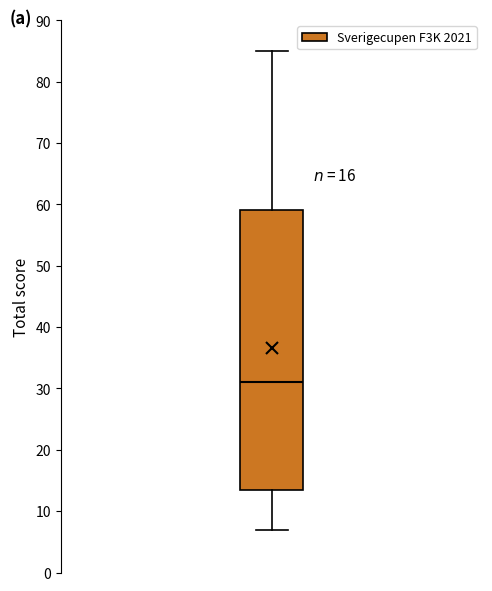

Read this box plot against the y-axis: the position of the median line, the range covered by the box, and the ends of both whiskers. The values are not printed on the chart, so give them approximately, as read against the axis.

median 31, box 14 to 59, whiskers 7 to 85